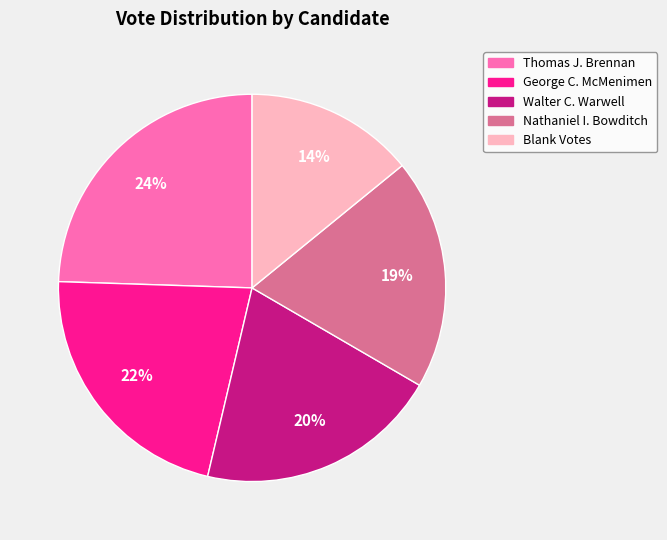

Is there a majority slice in this chart?

No